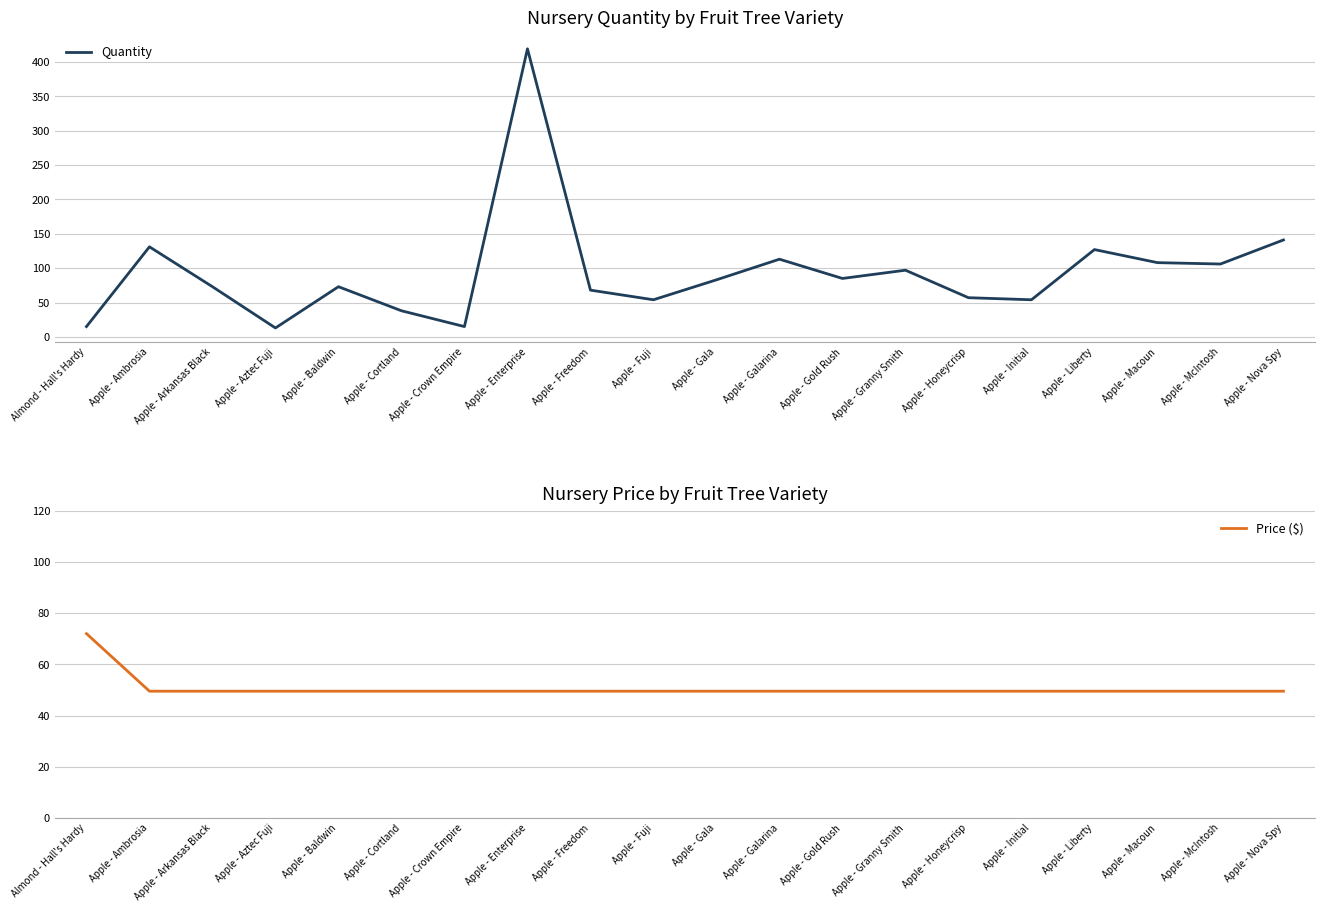

What is the difference between the maximum and second lowest values in the Price ($) series?

22.5